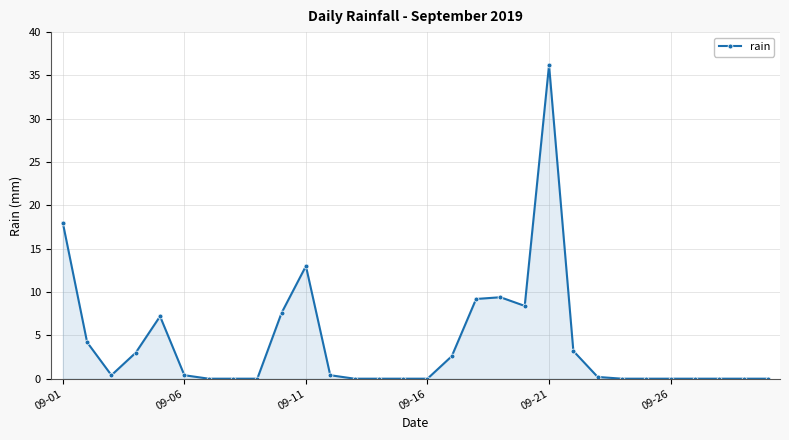

Reading left to right, transcribe all the data shown in this chart.

18.0	4.2	0.4	3.0	7.2	0.4	0.0	0.0	0.0	7.6	13.0	0.4	0.0	0.0	0.0	0.0	2.6	9.2	9.4	8.4	36.2	3.2	0.2	0.0	0.0	0.0	0.0	0.0	0.0	0.0